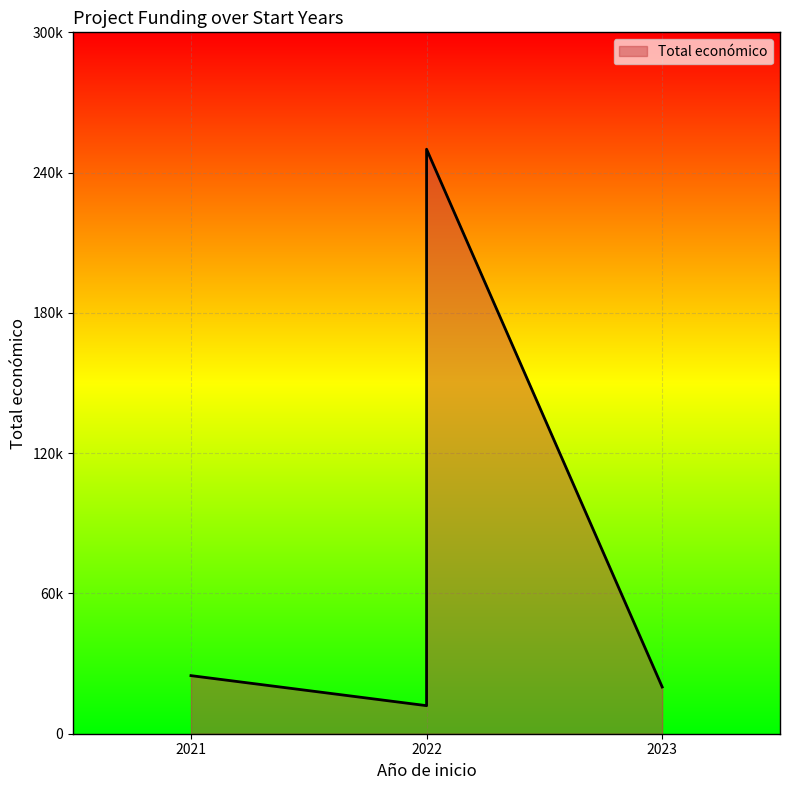

The value at 2022 is 16697. True or false?

False